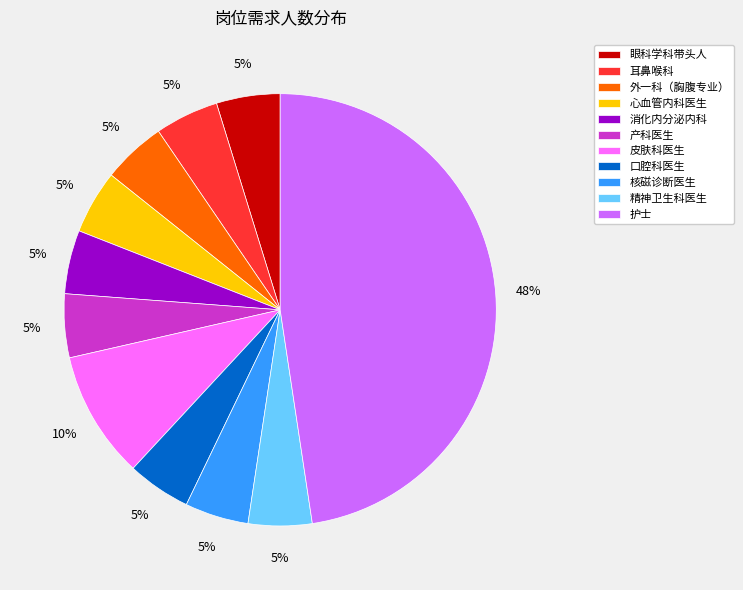

Is there a majority slice in this chart?

No